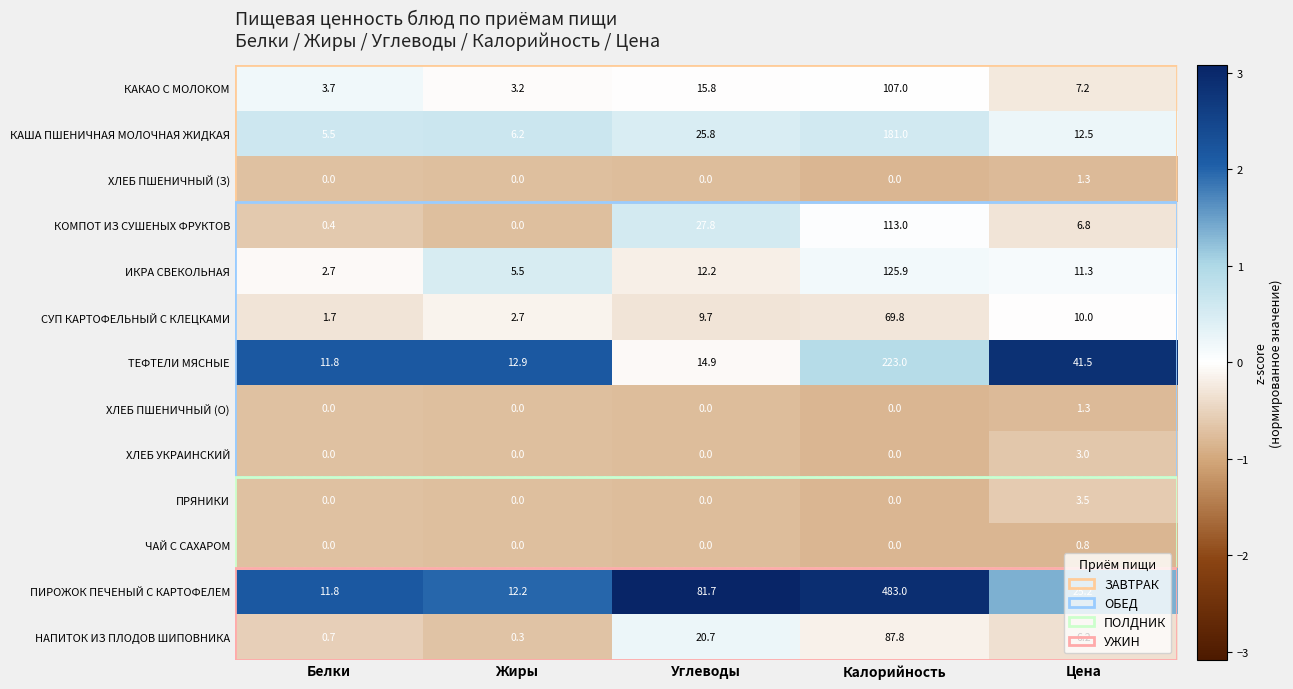

The ЧАЙ С САХАРОМ series shows 0.8 at Цена. True or false?

True